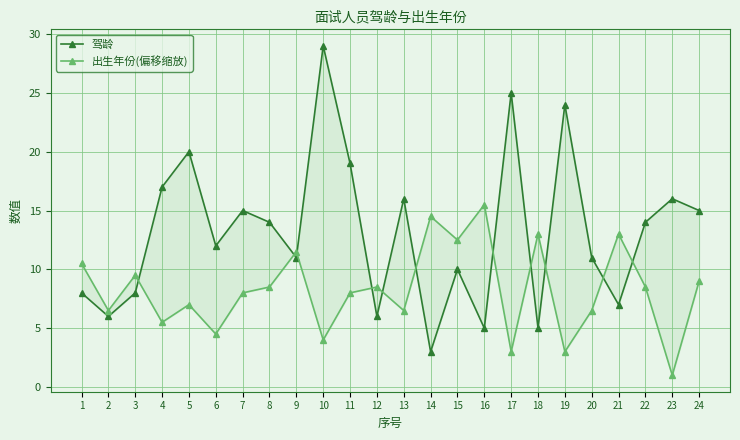

What is the approximate value of 出生年份(偏移缩放) at 23?

1.0